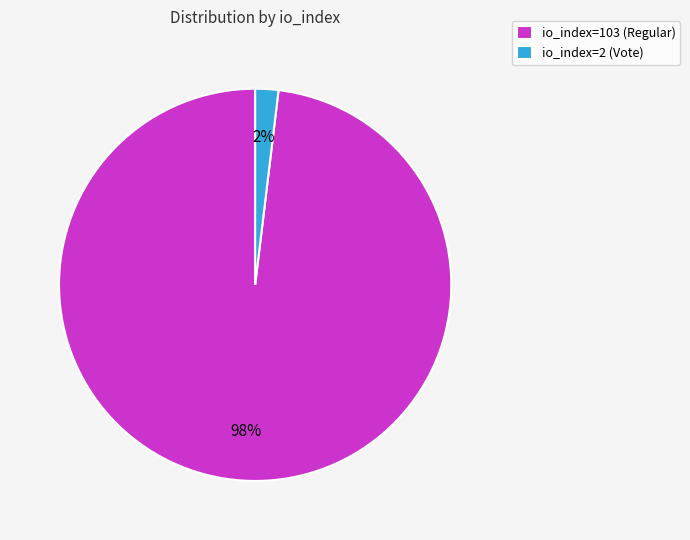

Do io_index=2 (Vote) and io_index=103 (Regular) together represent more than half of the pie?

Yes